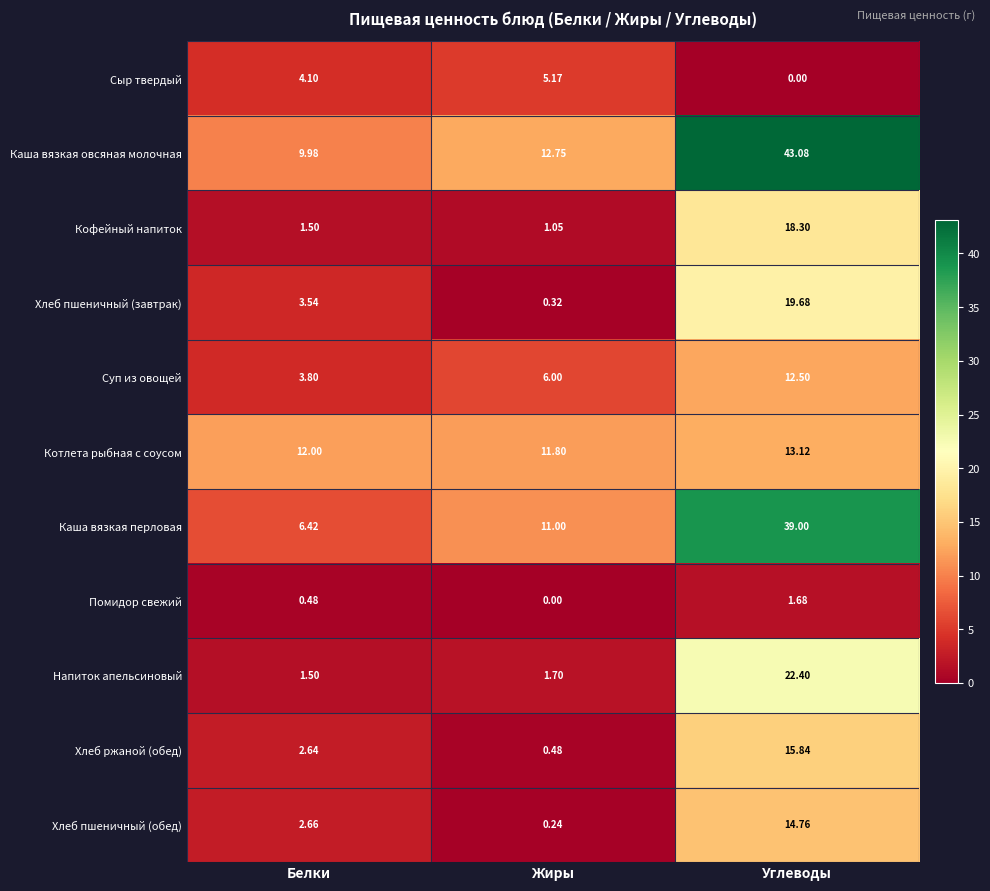

At which label does Хлеб пшеничный (обед) first exceed 2?

Белки